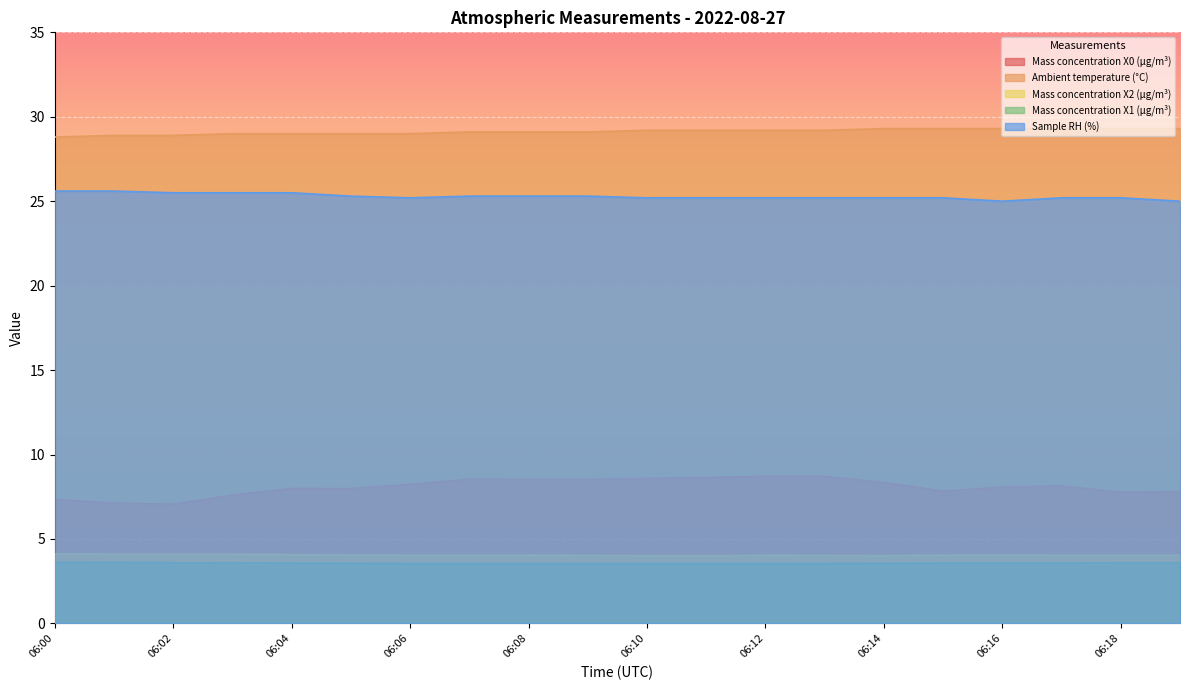

The value of Mass concentration X2 (μg/m³) at 06:03 is 4.1. True or false?

True